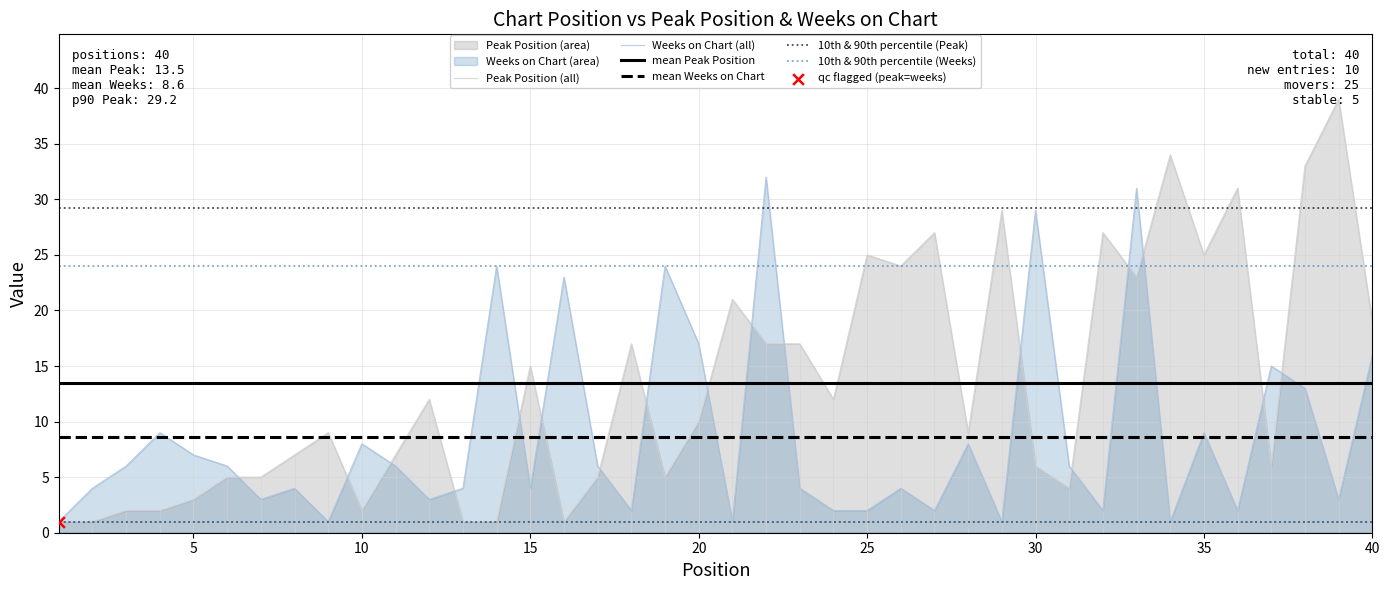

Which series has the largest total across all categories?

Peak Position (all)